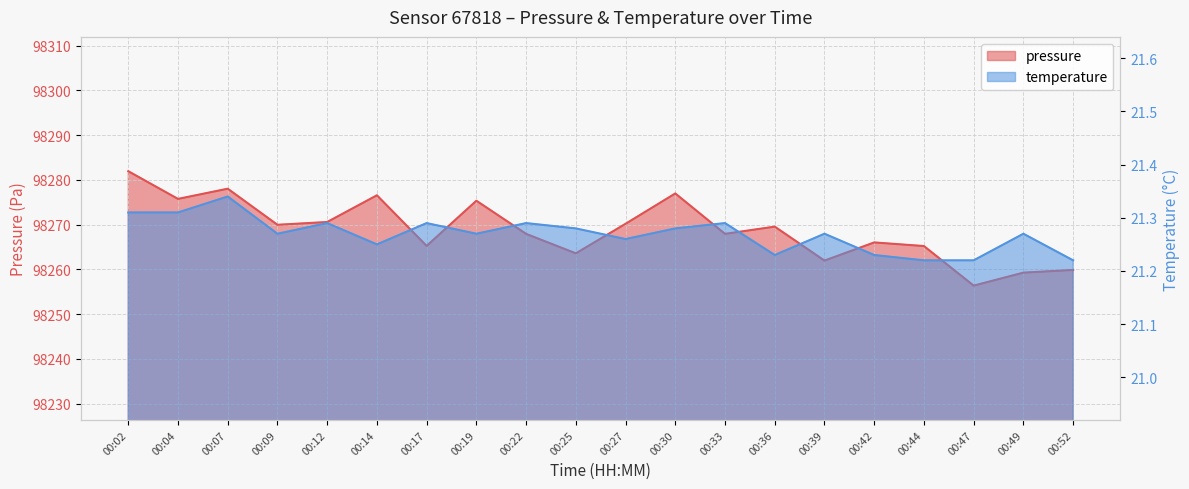

What is the value of the temperature point at the 5th from the left?

21.3